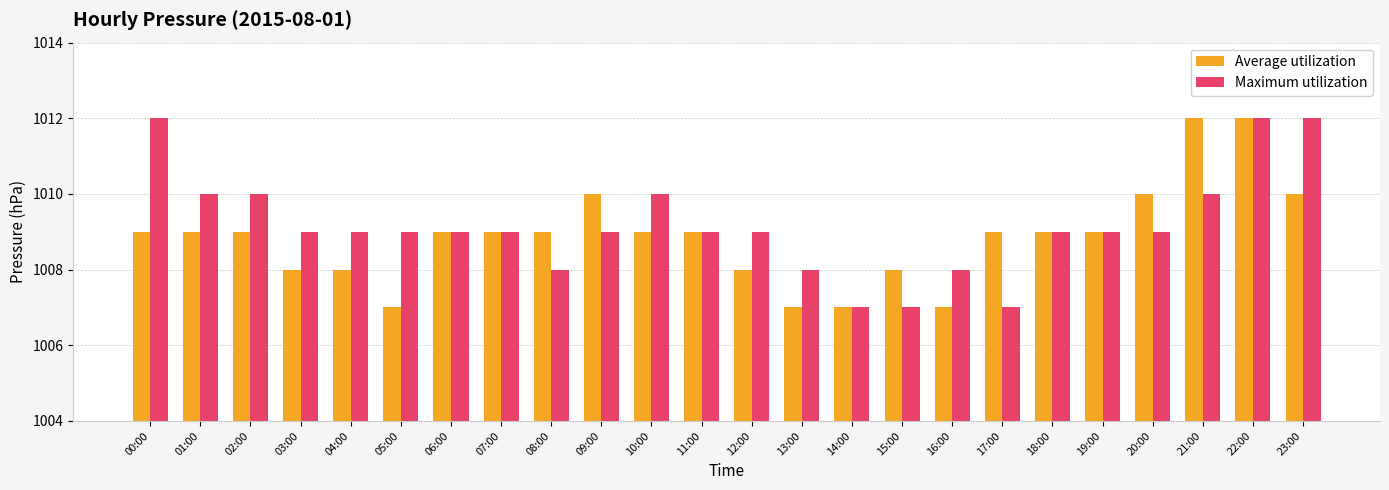

What is the total value across all series at 07:00?

2018